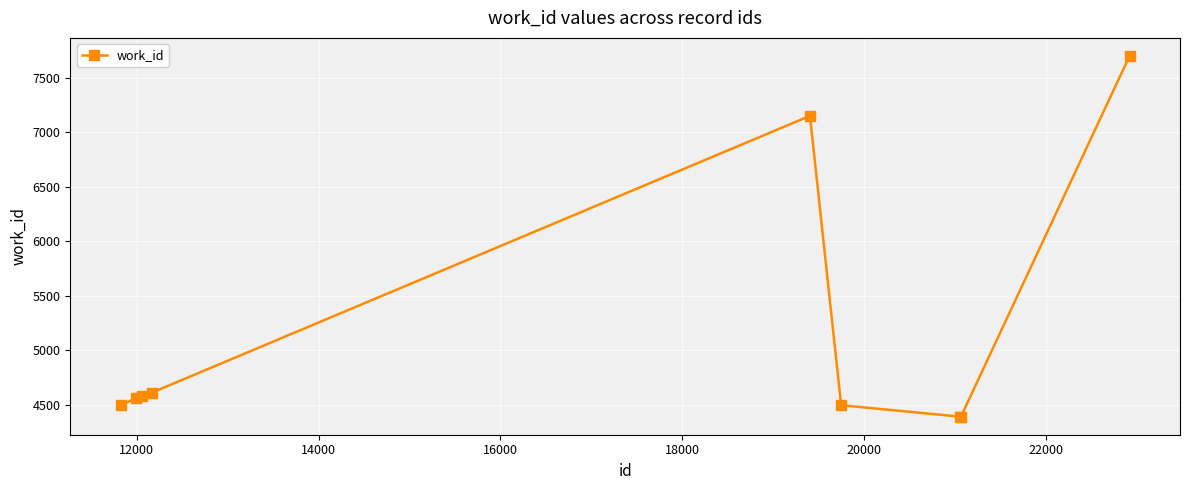

What is the difference between the maximum and minimum values?

3305